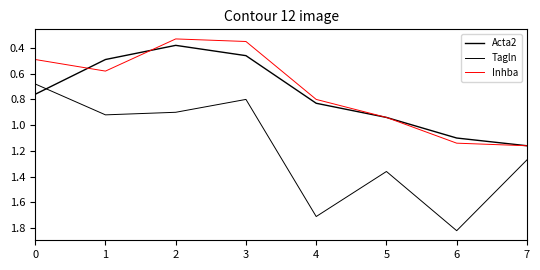

Does the chart have visible grid lines?

No